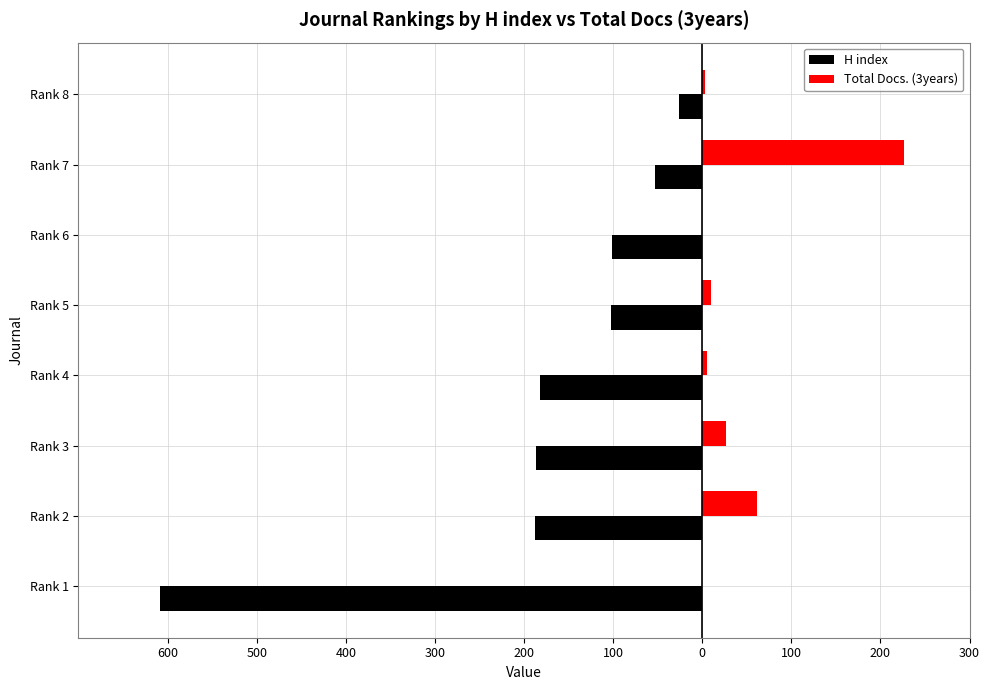

What is the difference between the maximum and second lowest values in the Total Docs. (3years) series?

226